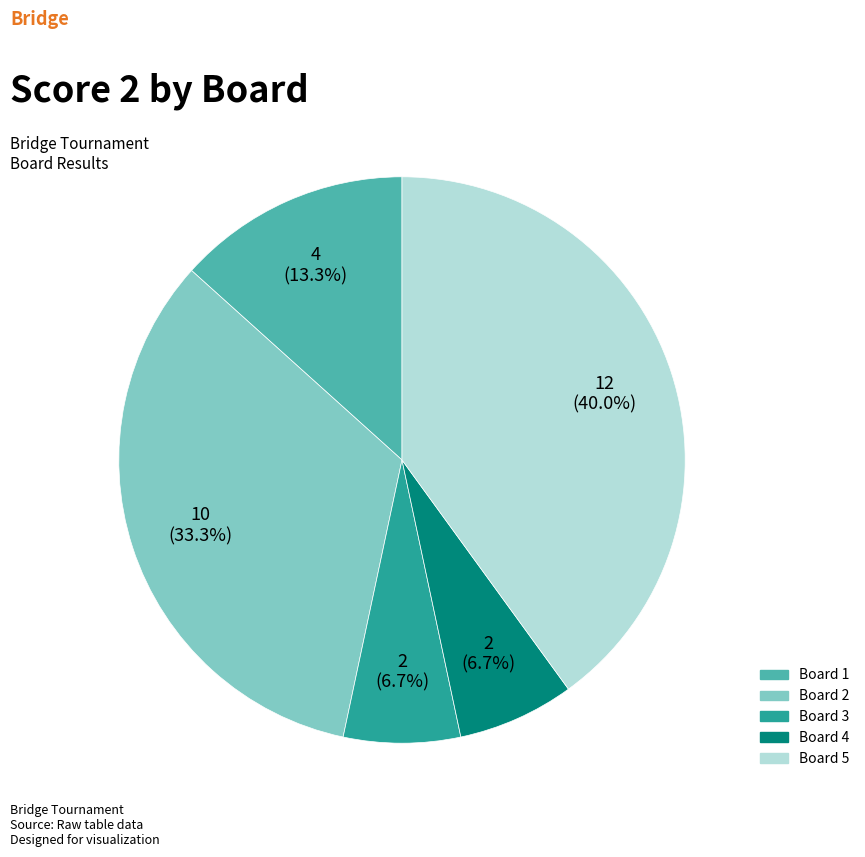

What is the ratio of the value at Board 2 to the value at Board 5?

0.8